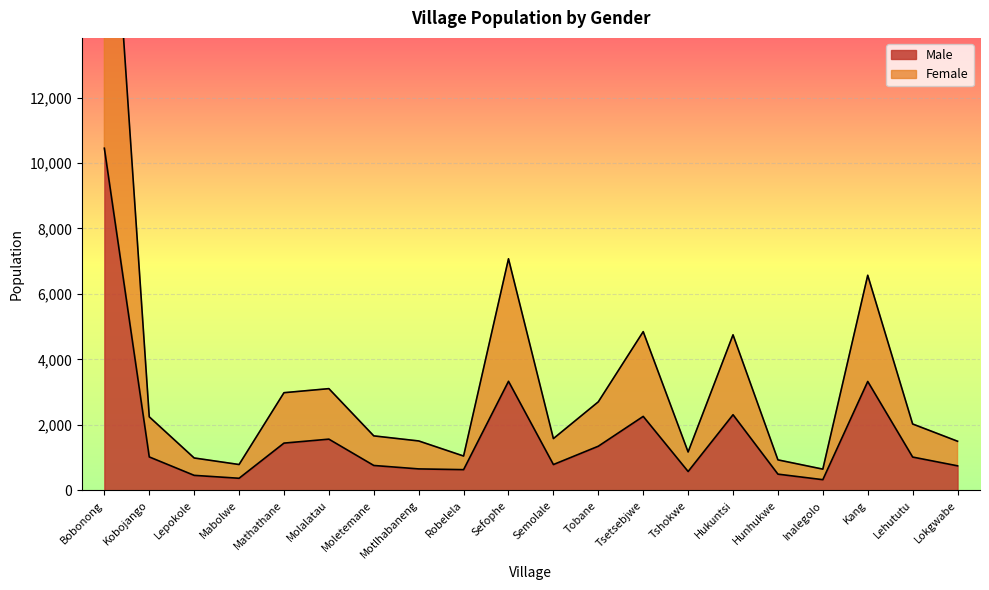

How many lines are shown in the chart?

2